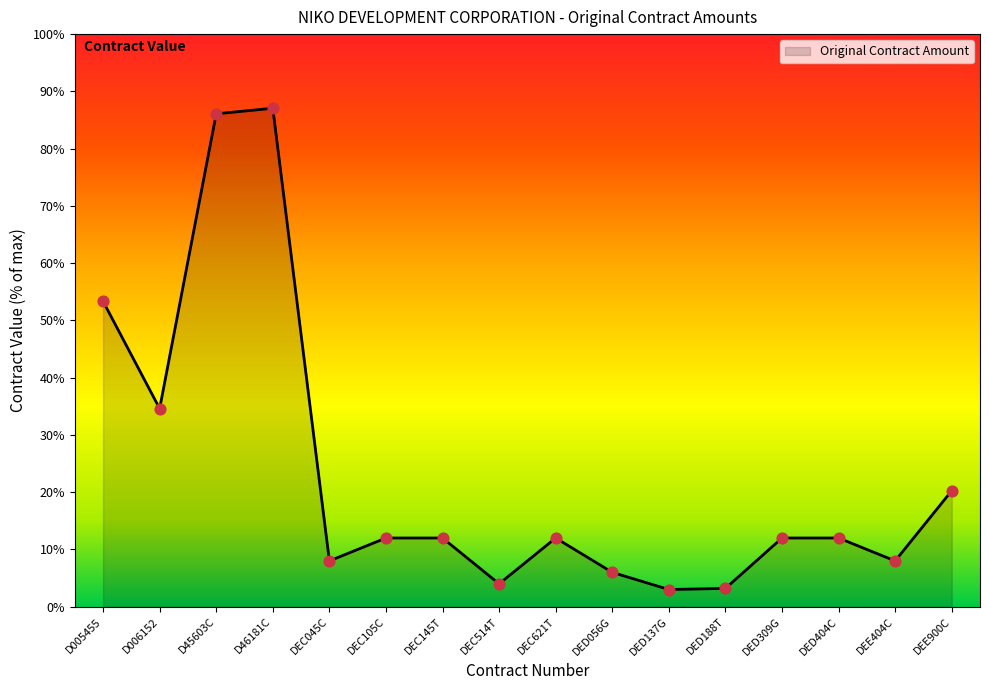

Approximately how many times larger is the value at DED056G compared to DED404C?

0.5